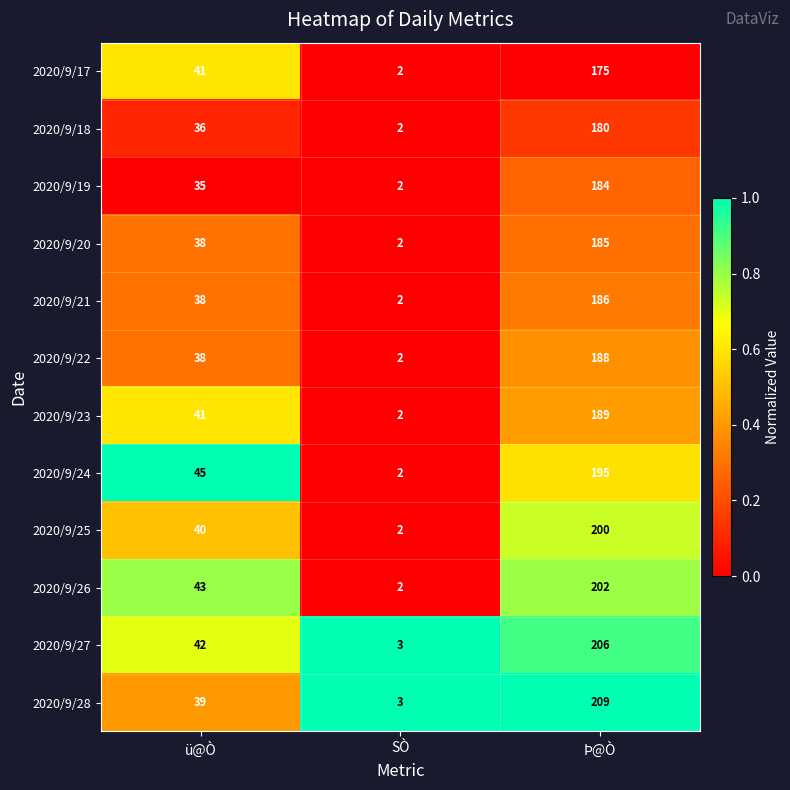

Rank the series by their maximum value, from lowest to highest.

2020/9/17, 2020/9/18, 2020/9/19, 2020/9/20, 2020/9/21, 2020/9/22, 2020/9/23, 2020/9/24, 2020/9/25, 2020/9/26, 2020/9/27, 2020/9/28